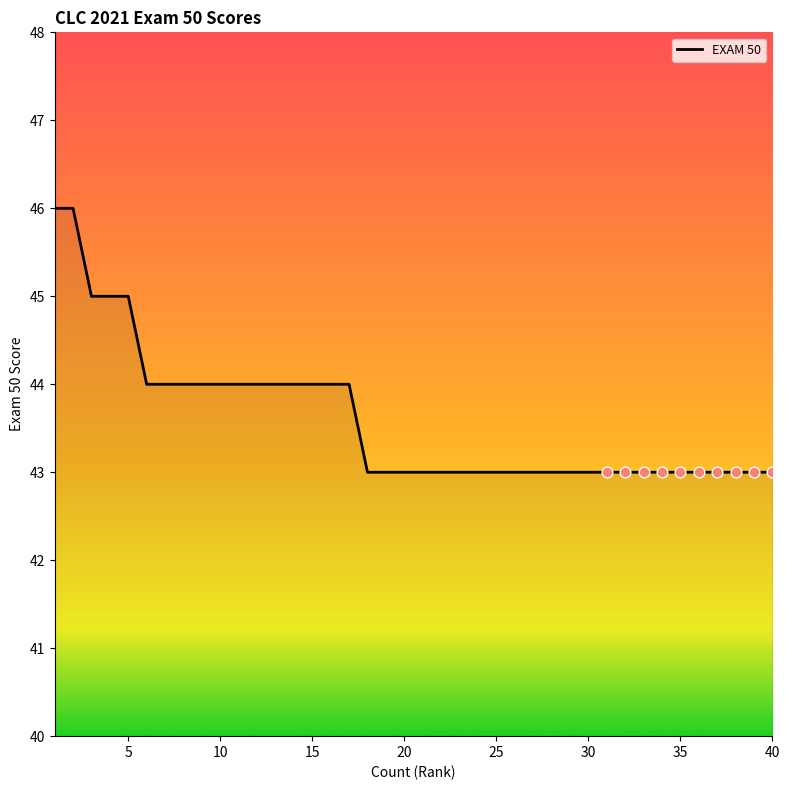

What is the greatest value displayed?

46